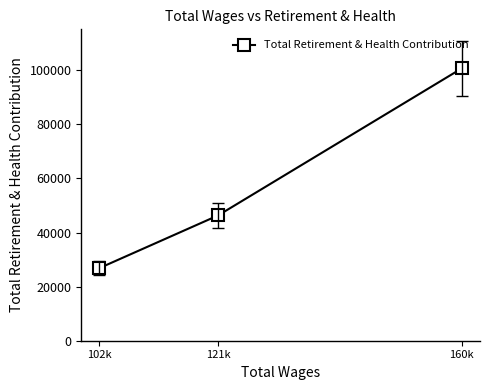

What is the approximate value at 121k?

46307